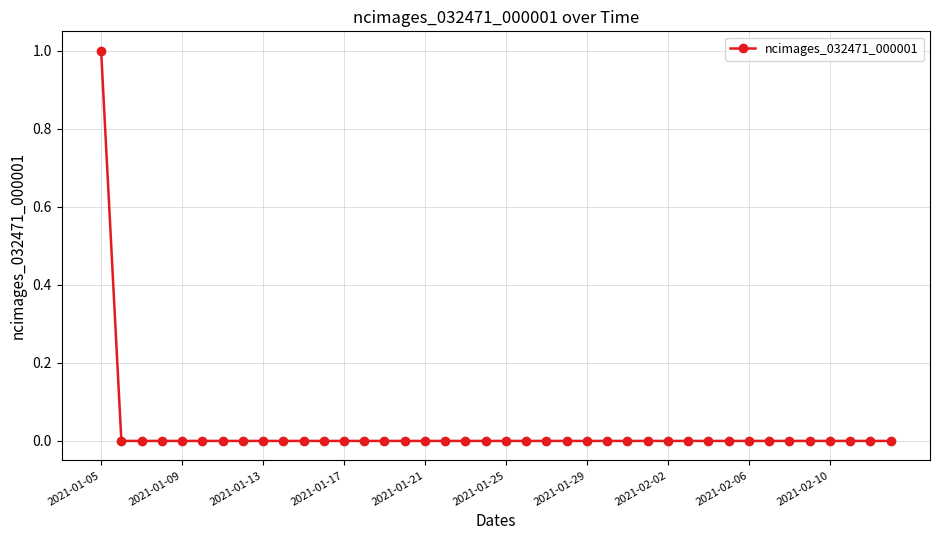

Count the number of data series in this chart.

1